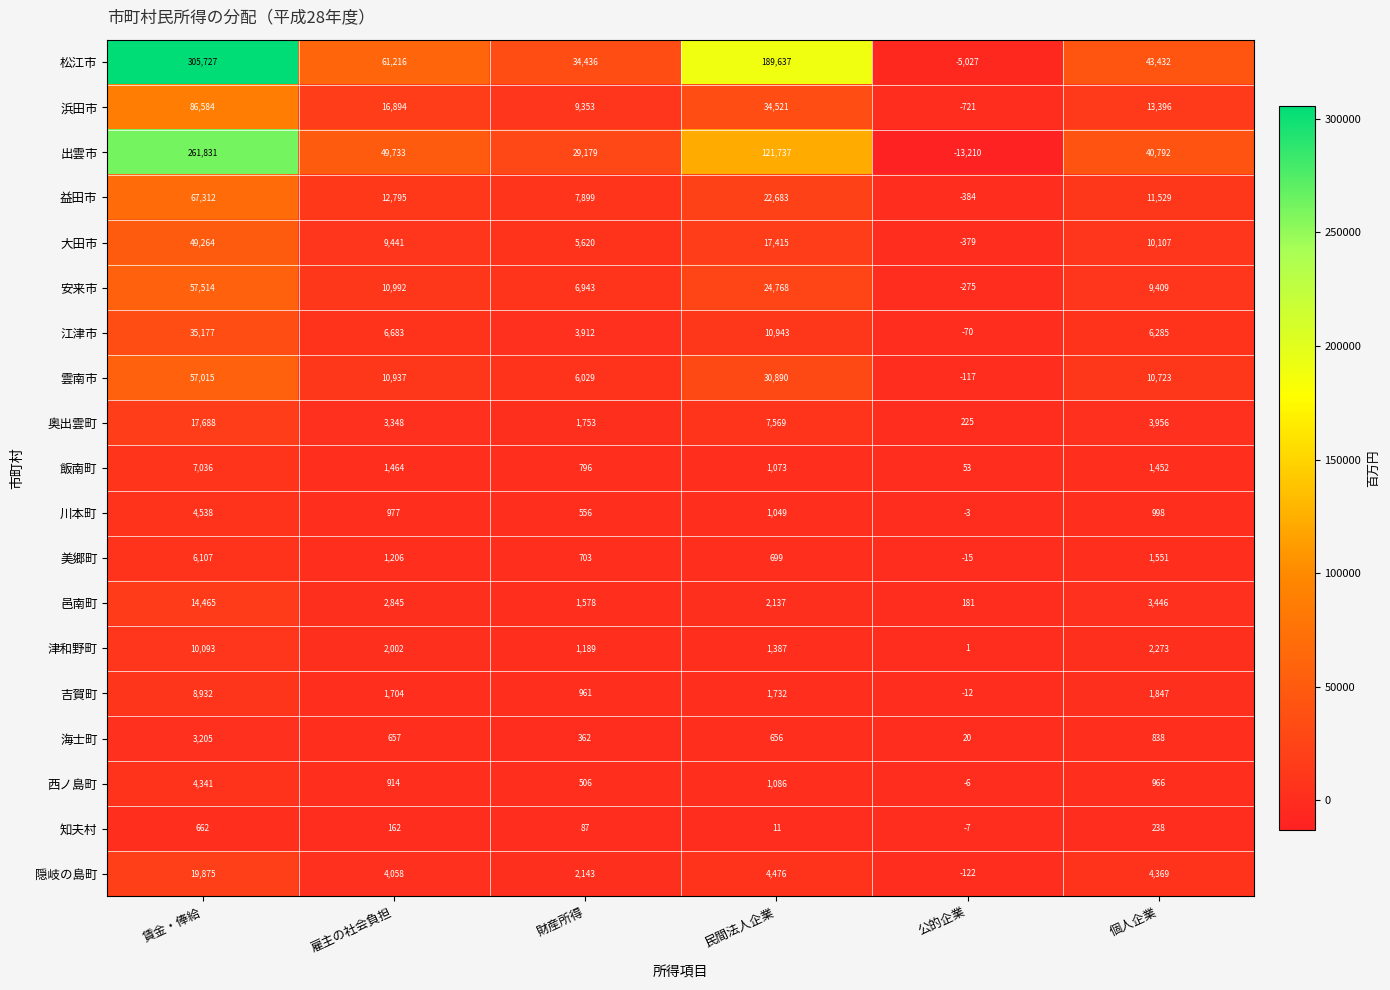

Rank the series by their maximum value, from lowest to highest.

知夫村, 海士町, 西ノ島町, 川本町, 美郷町, 飯南町, 吉賀町, 津和野町, 邑南町, 奥出雲町, 隠岐の島町, 江津市, 大田市, 雲南市, 安来市, 益田市, 浜田市, 出雲市, 松江市